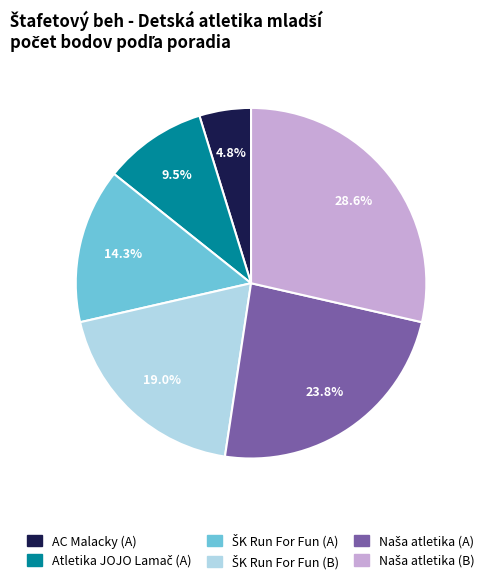

Which slice is the smallest?

AC Malacky (A)